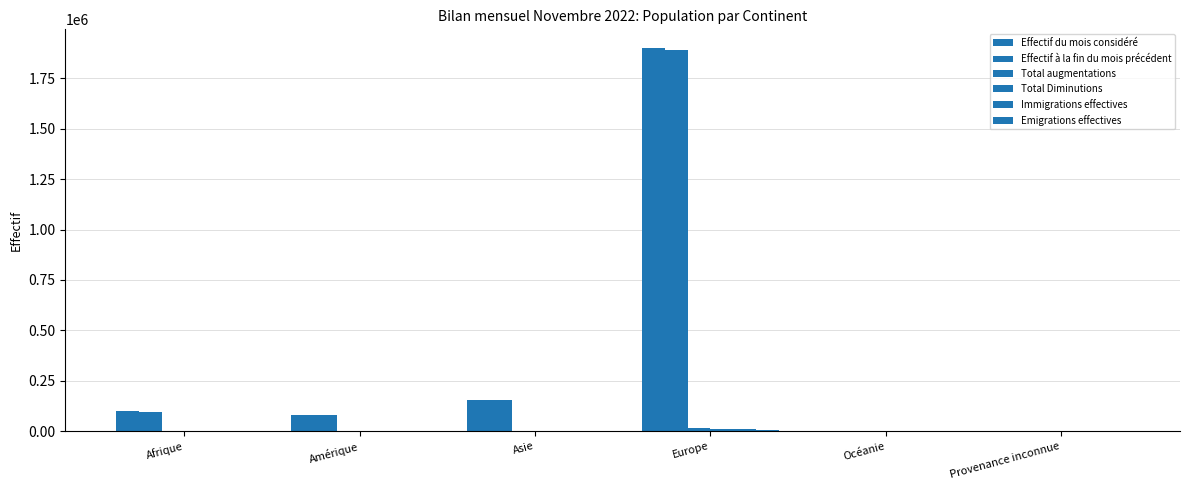

How many series are shown in this chart?

6